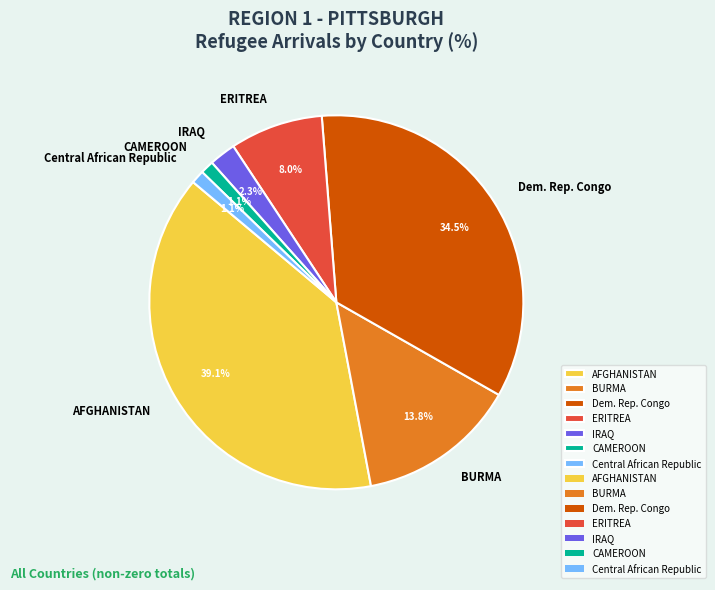

Is there a majority slice in this chart?

No